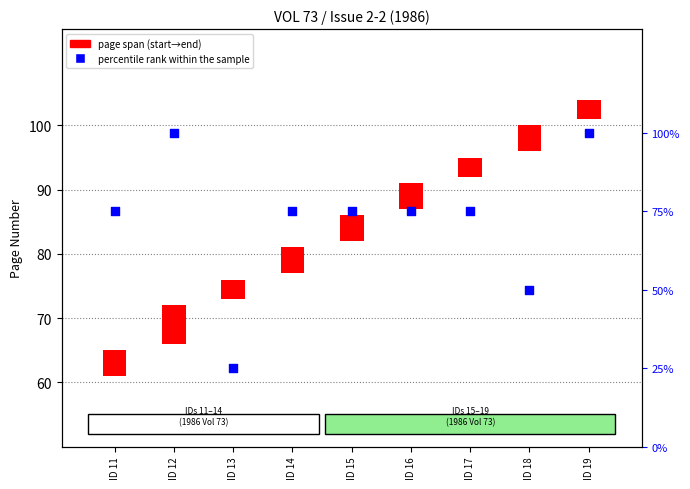

Which series has the largest Y range (max minus min)?

percentile rank within the sample